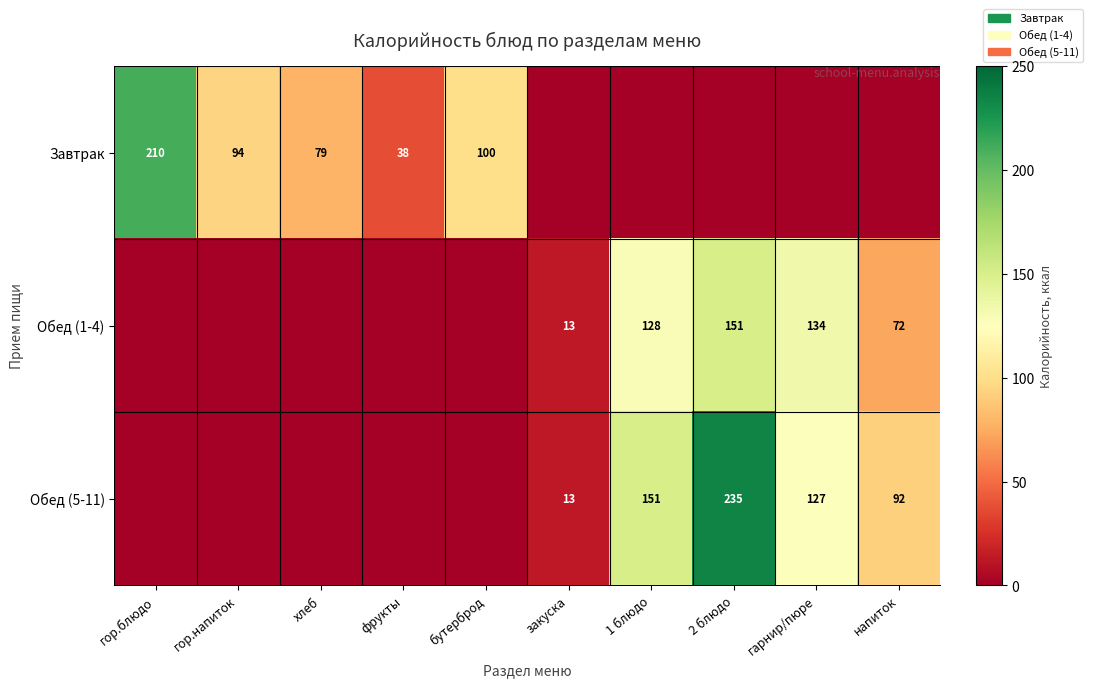

What is the total value across all series at хлеб?

78.6